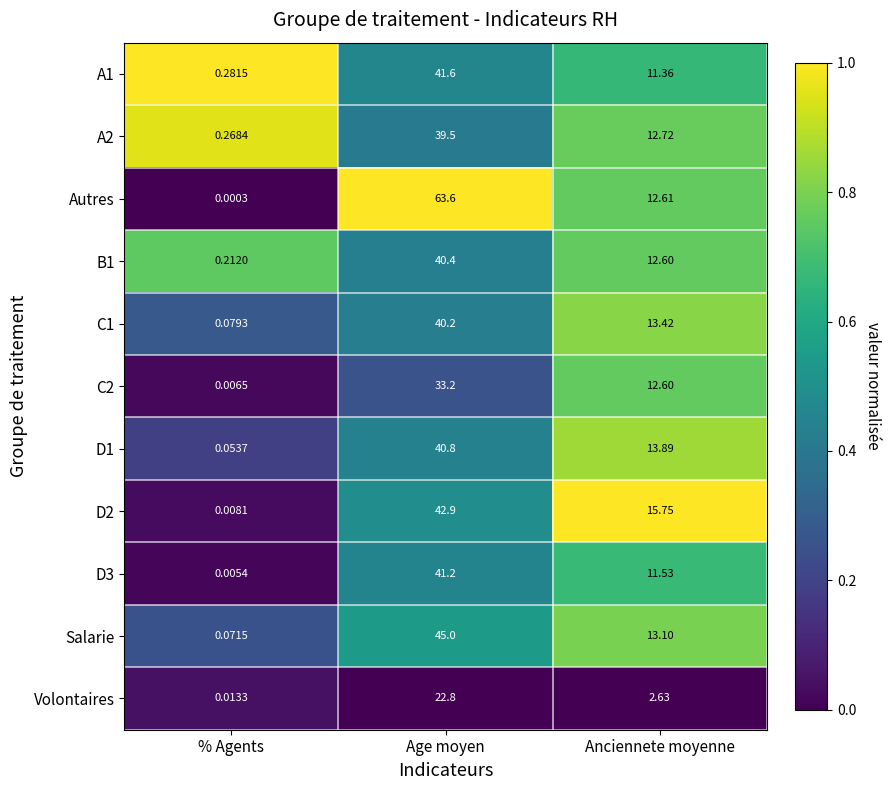

Between % Agents and Age moyen, which series saw the biggest shift?

Autres